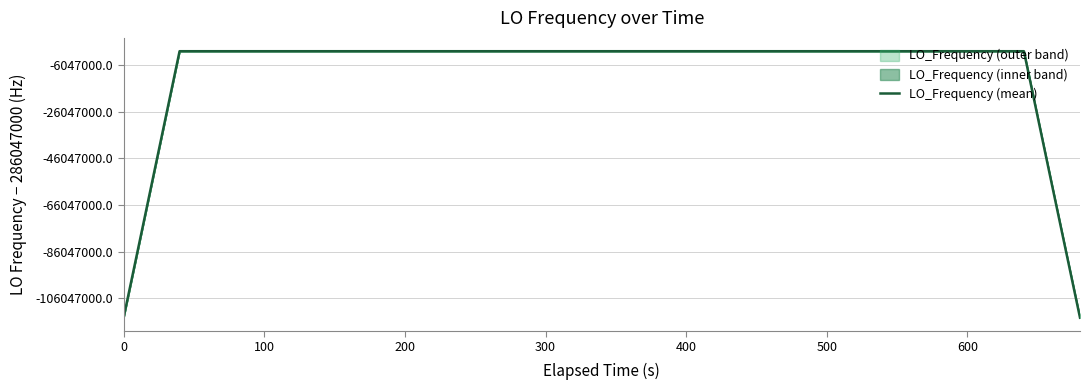

How many data points are less than 286047000?

19